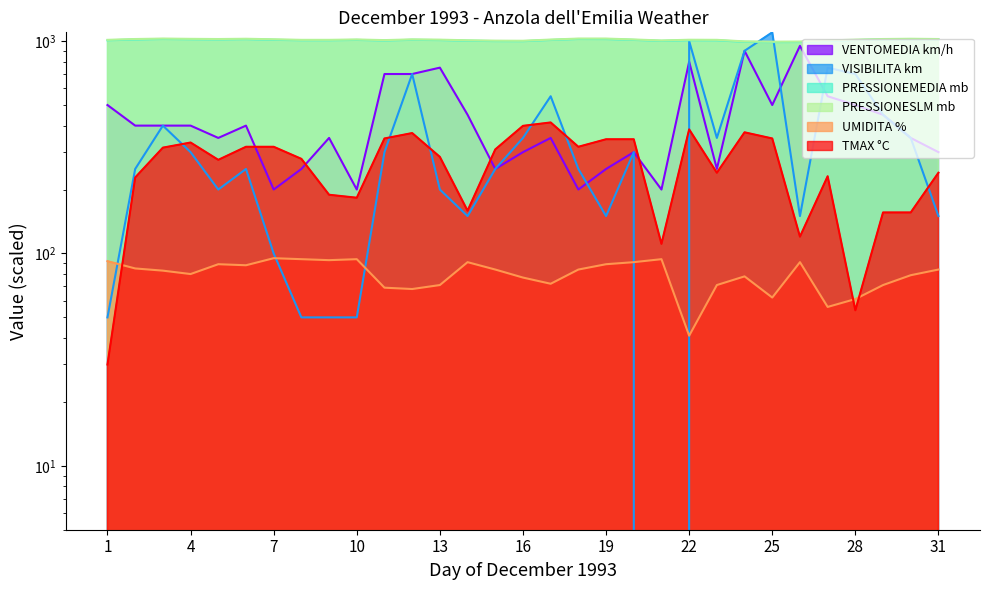

Which series has the largest total across all categories?

PRESSIONESLM mb